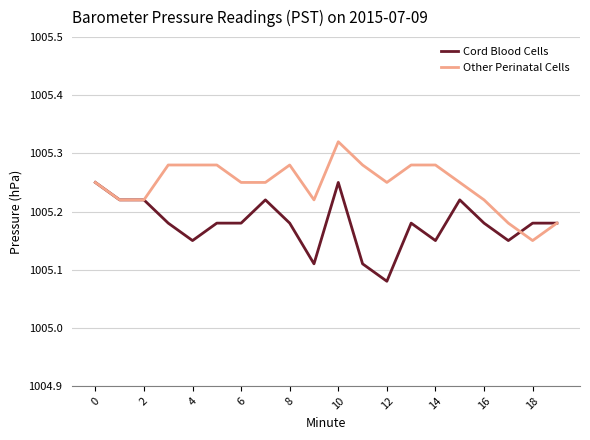

Rank the series by their average value, from lowest to highest.

Cord Blood Cells, Other Perinatal Cells